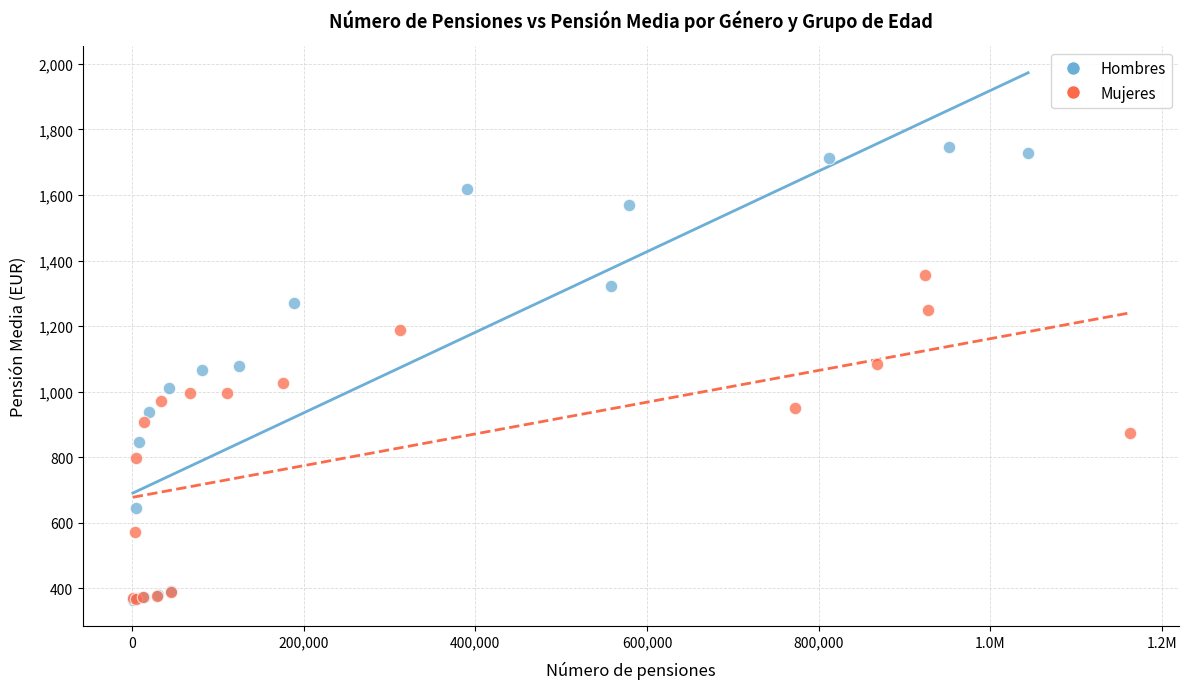

Which series contains the highest Y value?

Hombres